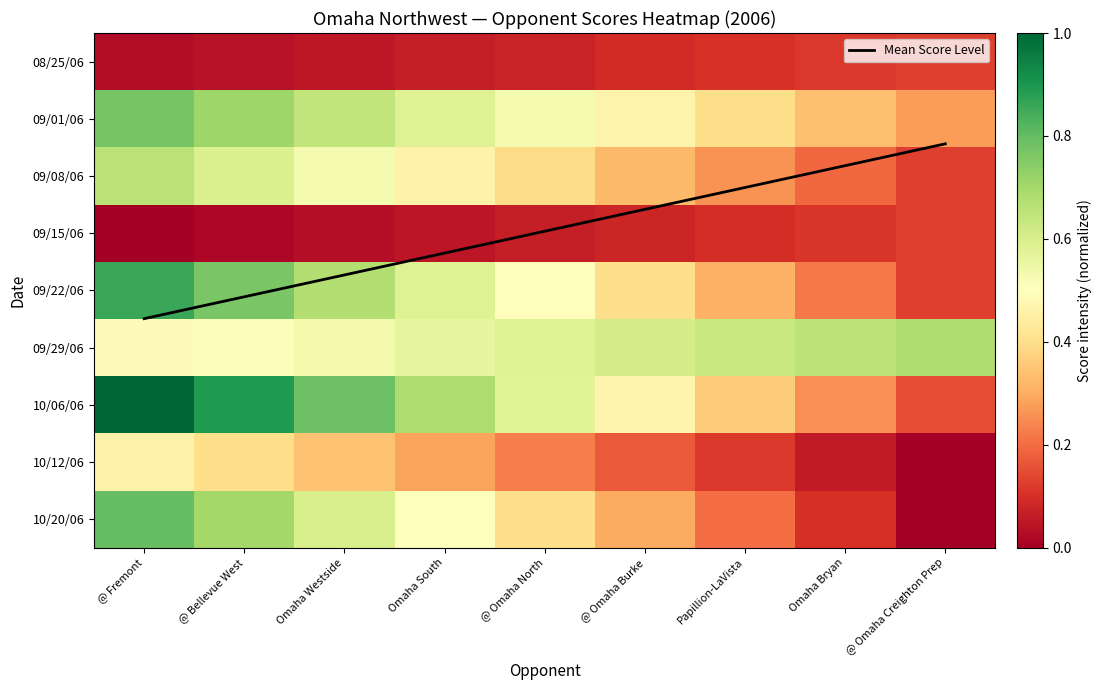

At which category is the sum across all series the highest?

@ Fremont